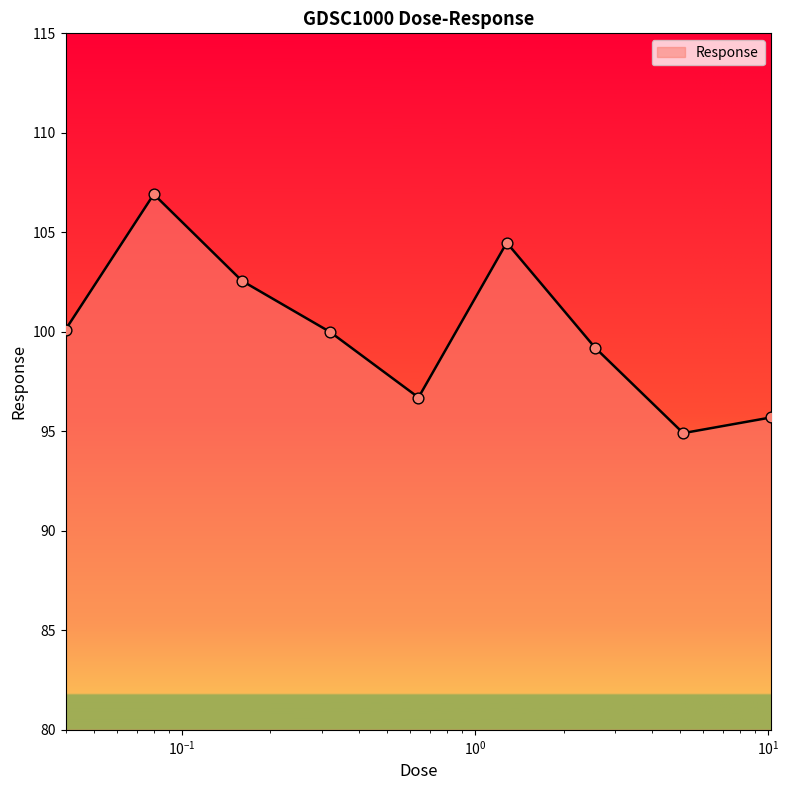

What is the minimum value shown in the chart?

94.9